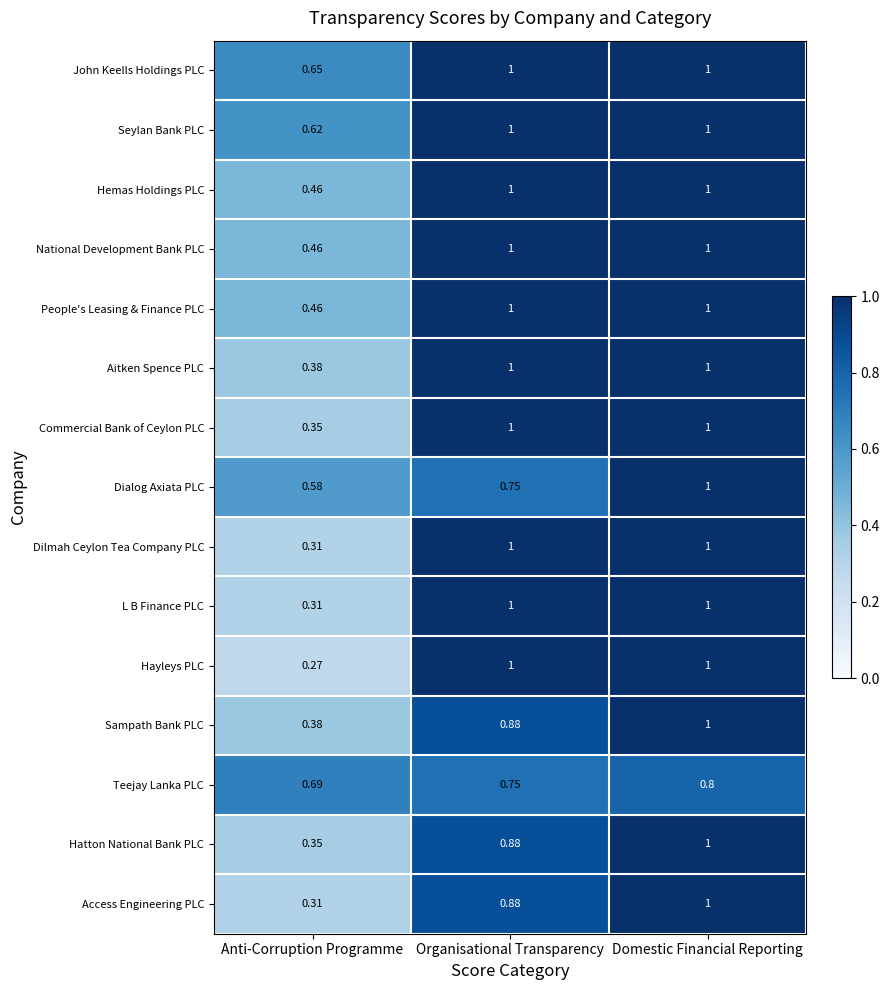

Is the value of Seylan Bank PLC at Anti-Corruption Programme greater than the value of Sampath Bank PLC at Organisational Transparency?

No